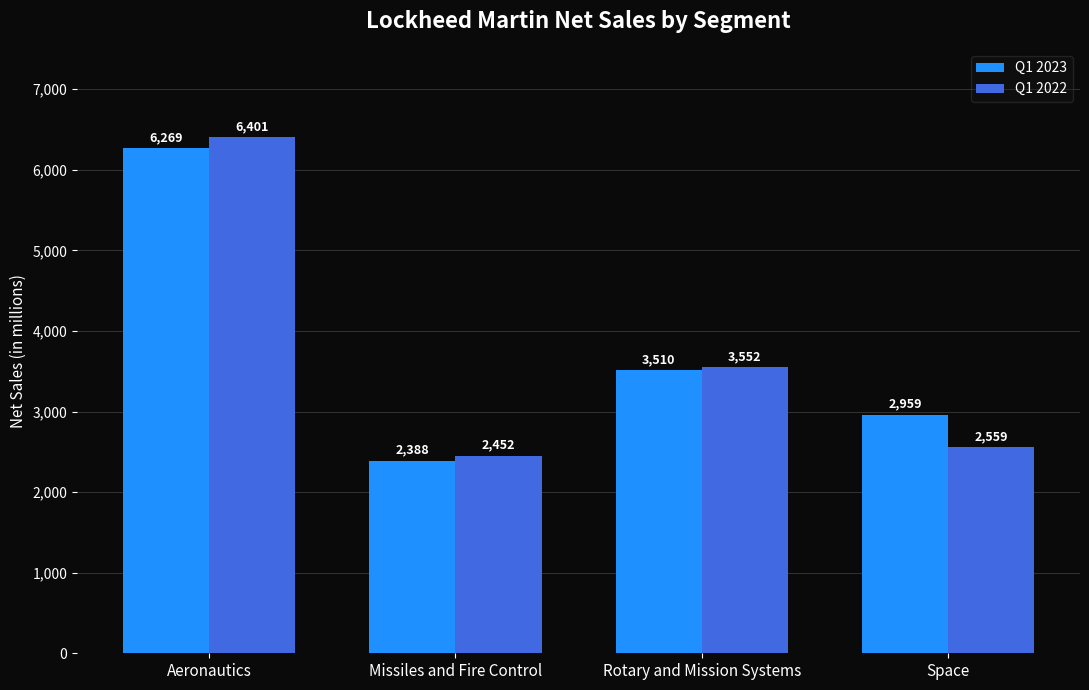

Reading right to left, transcribe all the data shown in this chart.

Q1 2023: 2959	3510	2388	6269
Q1 2022: 2559	3552	2452	6401